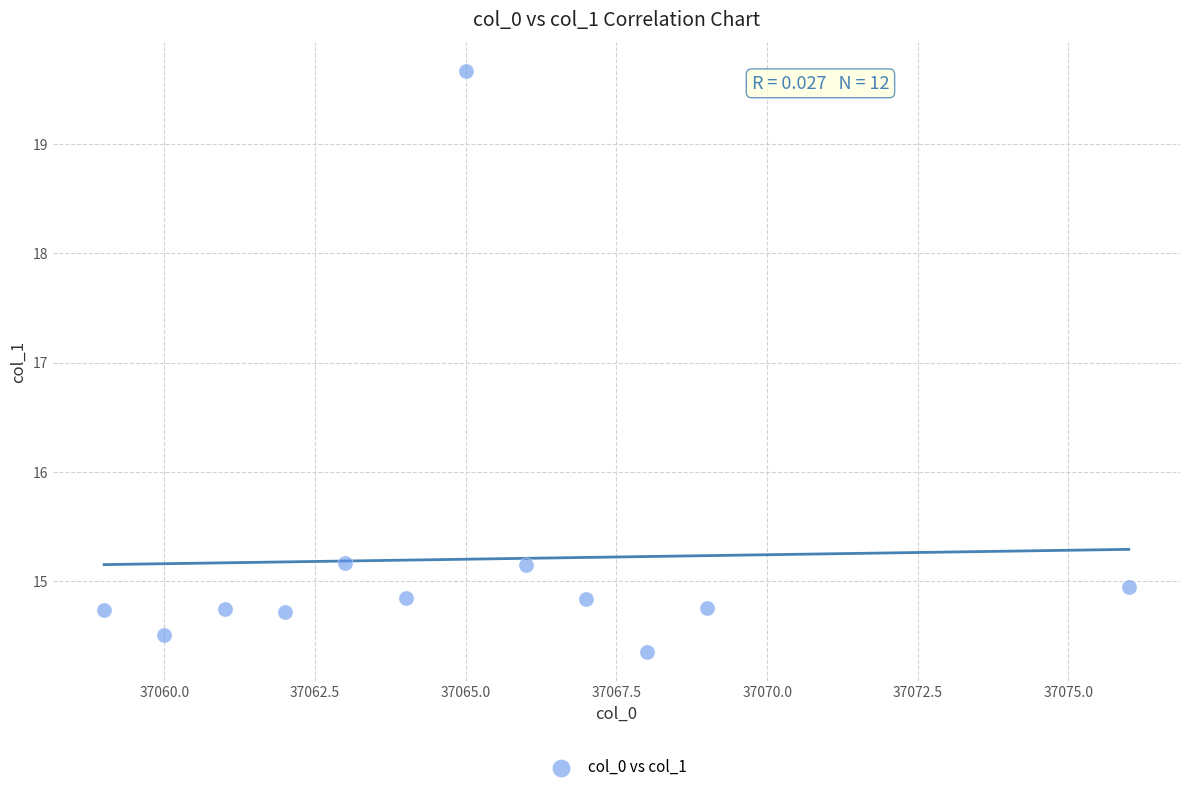

What is the range of Y values (max minus min)?

5.3